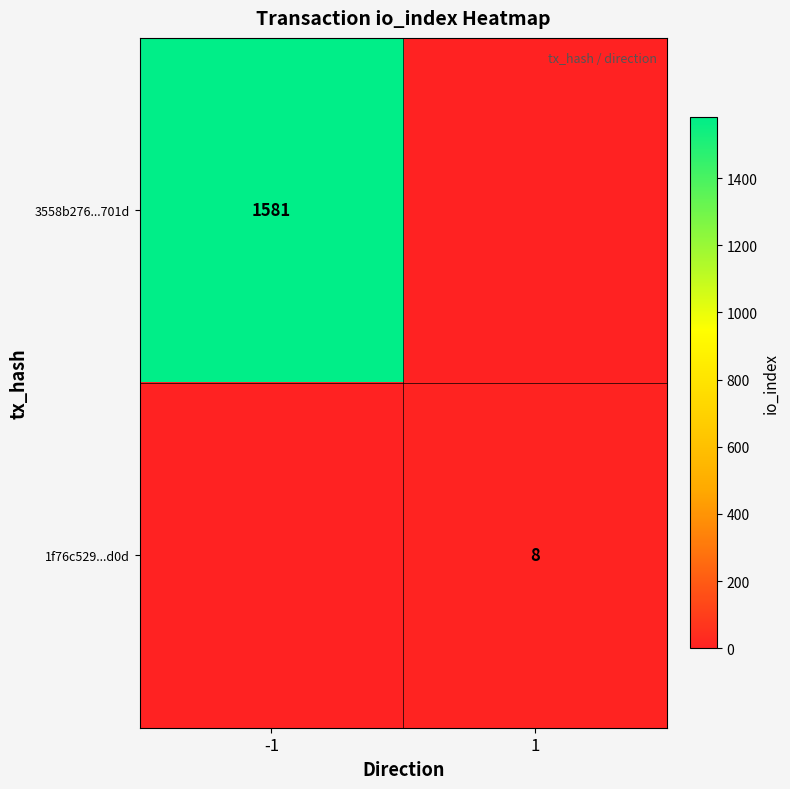

Is it true that 3558b276...701d equals 1581 at -1?

True